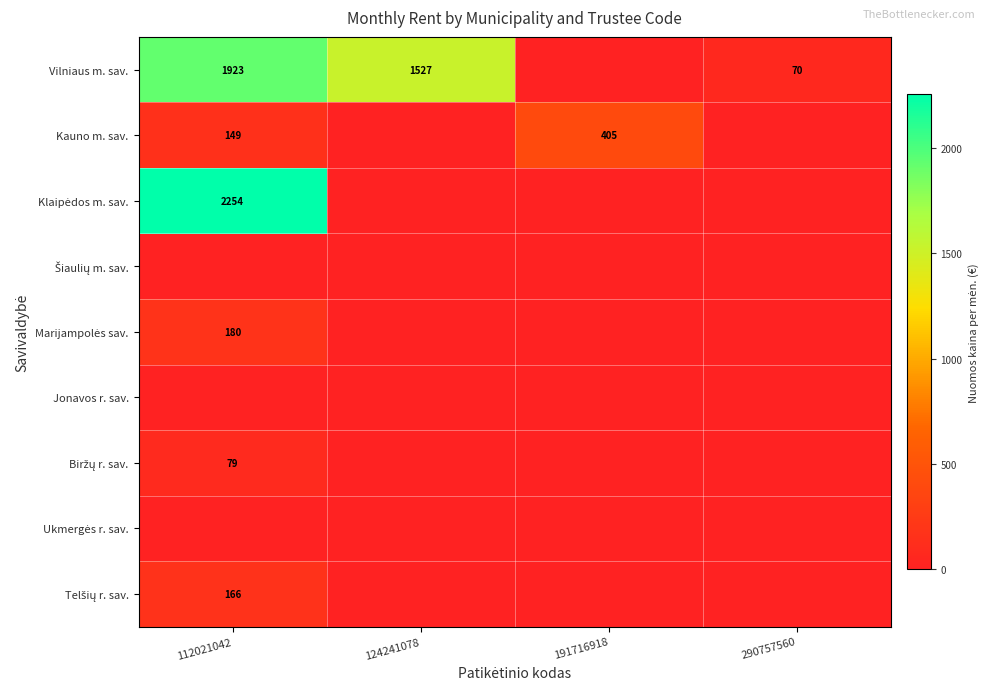

Is it true that Kauno m. sav. equals 577 at 191716918?

False